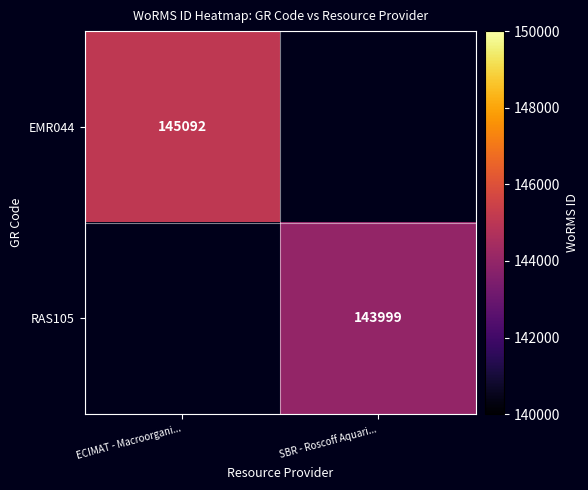

The value of RAS105 at SBR - Roscoff Aquari... is 60490.7. True or false?

False